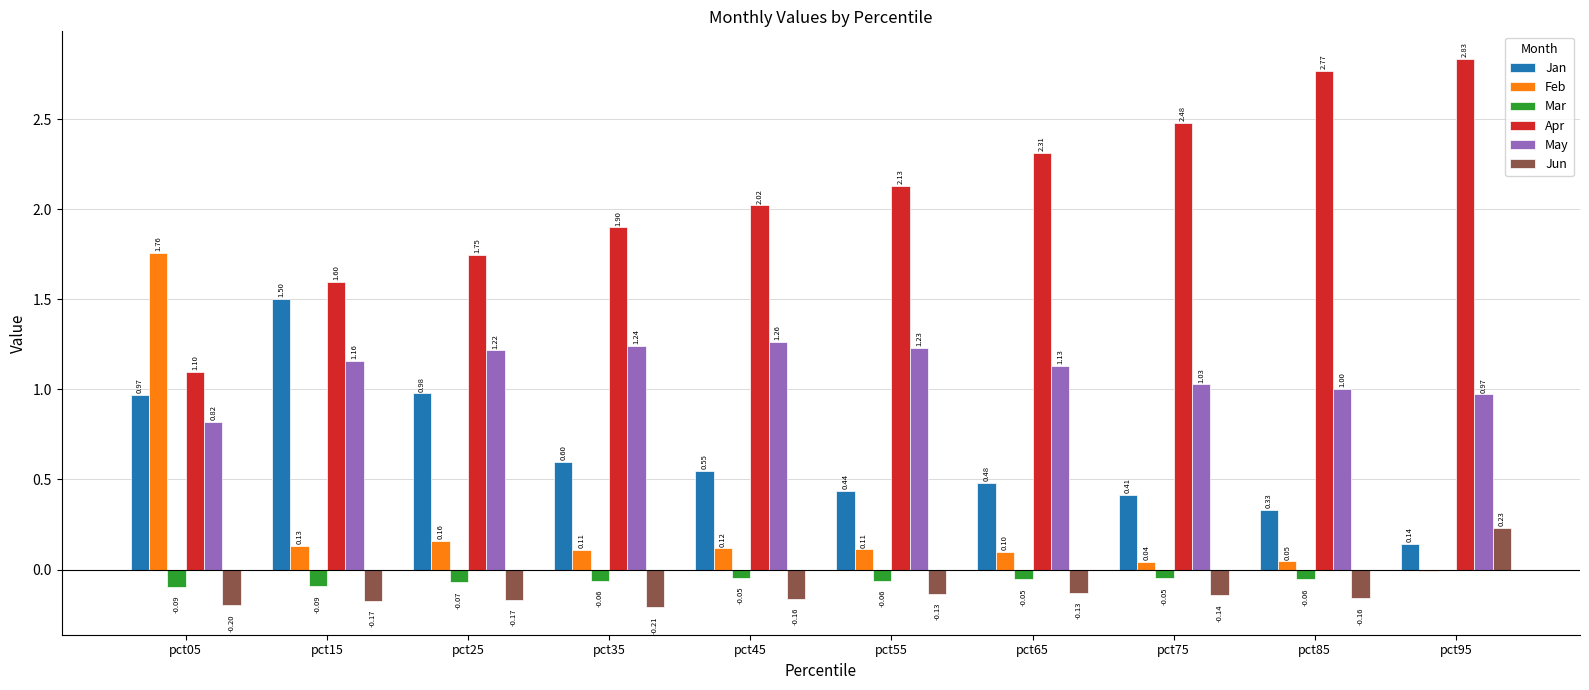

Is the value of Feb at pct05 greater than the value of Apr at pct75?

No